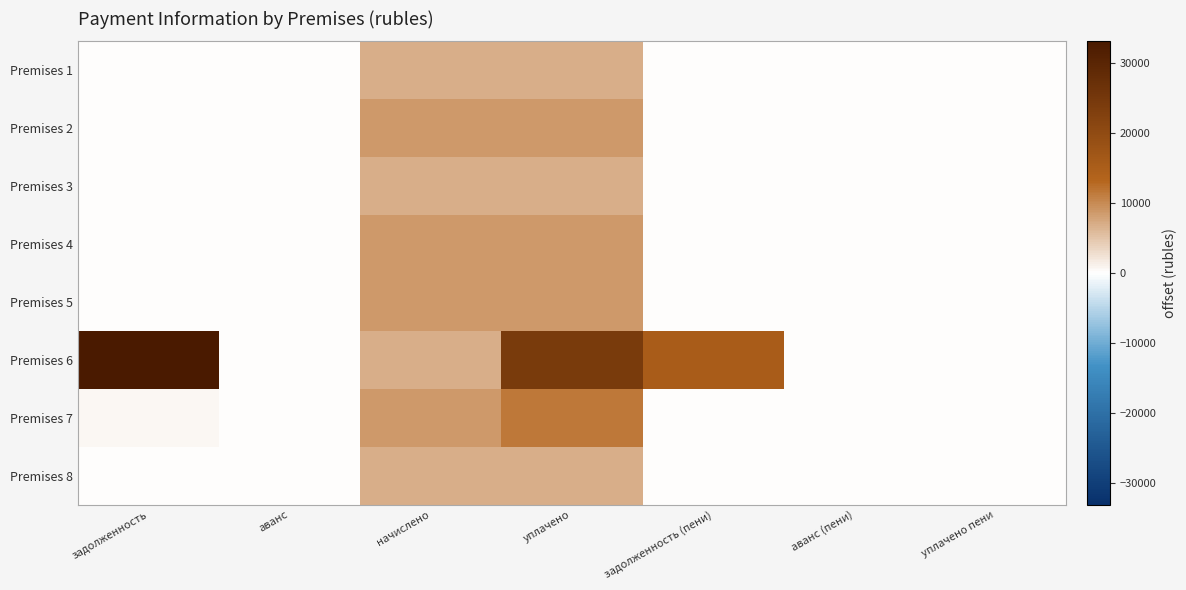

Which category has the lowest value across all series?

задолженность